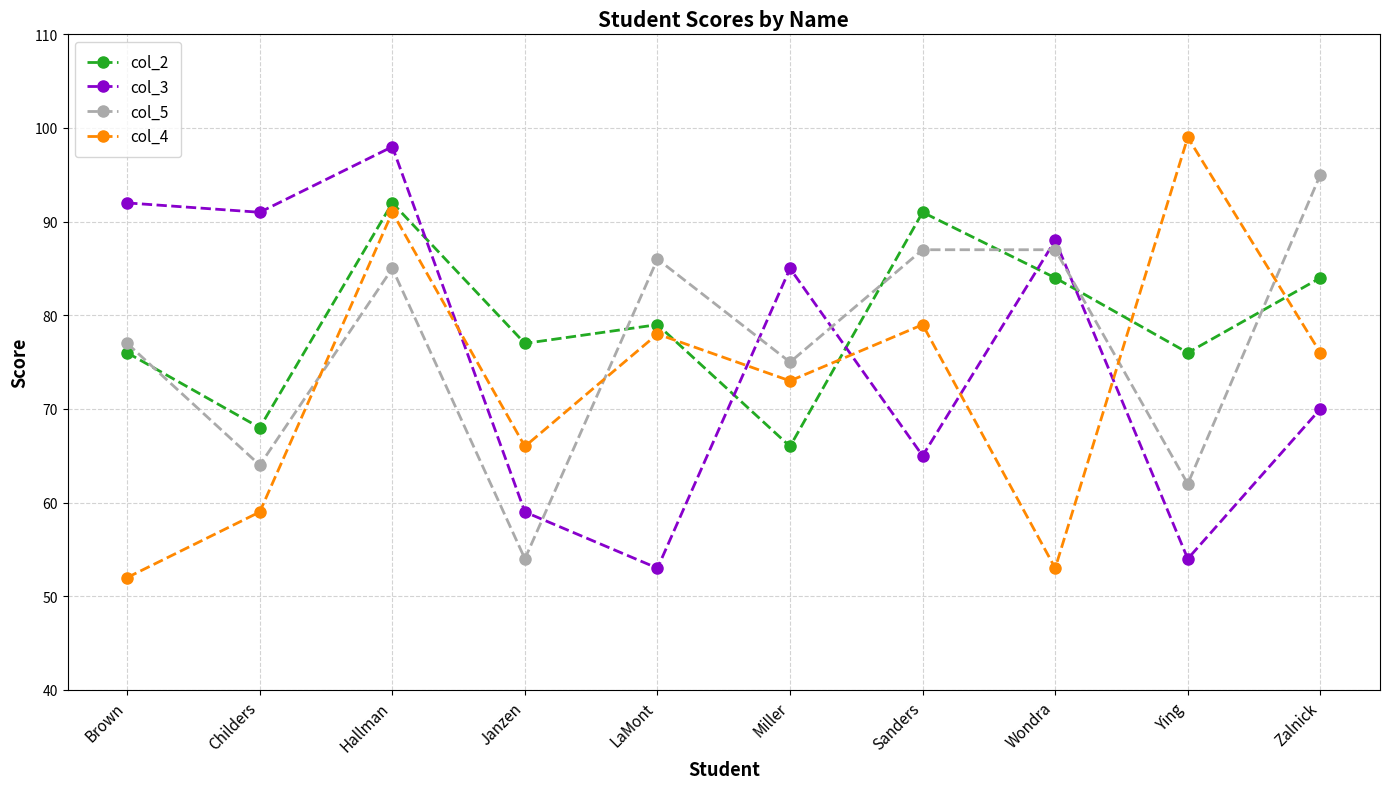

Count the number of data series in this chart.

4